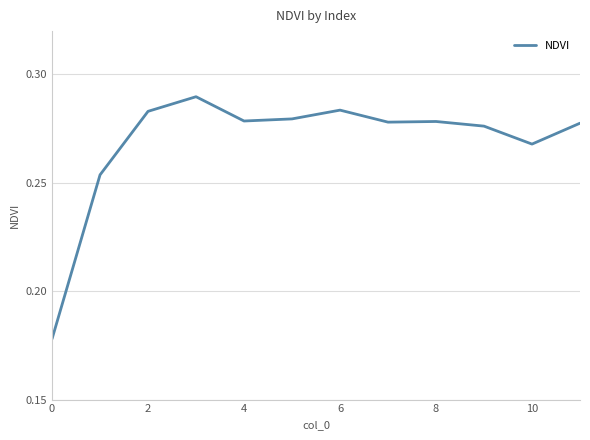

How many lines are shown in the chart?

1